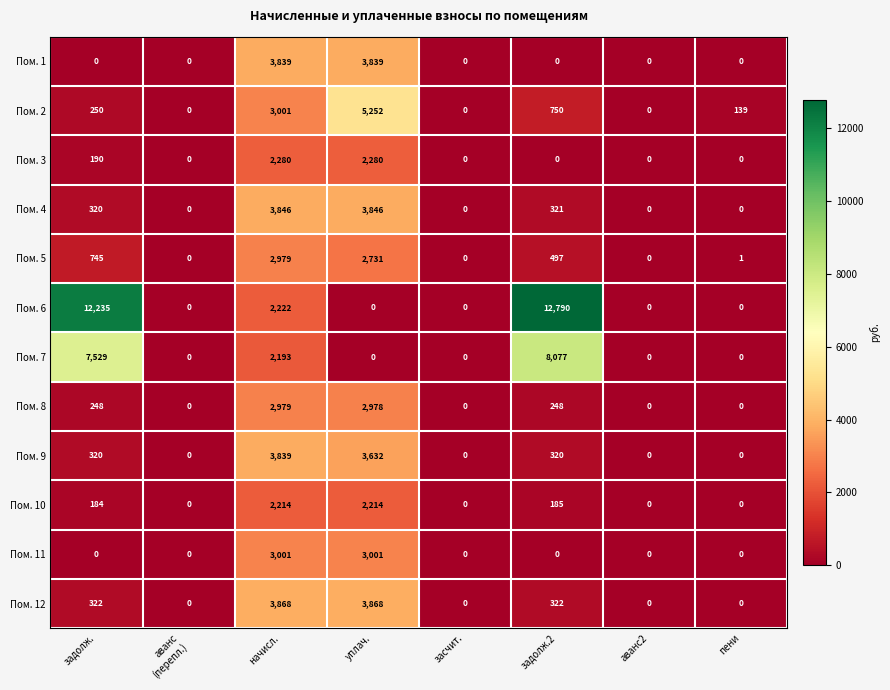

Where is Пом. 5 nearest to the value 1489?

задолж.